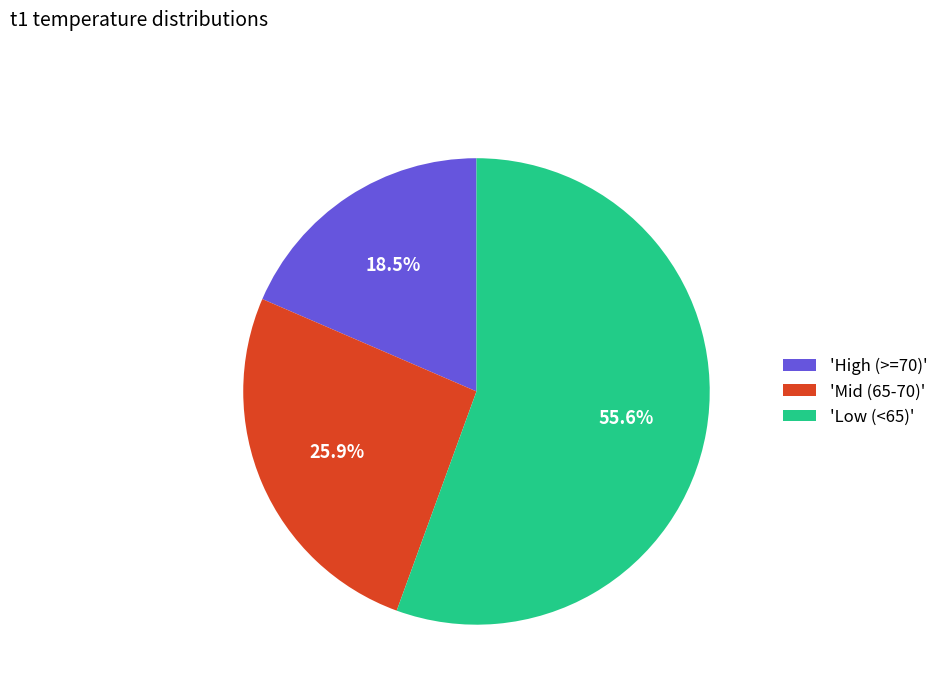

What percentage is NOT represented by 'Mid (65-70)'?

74.1%